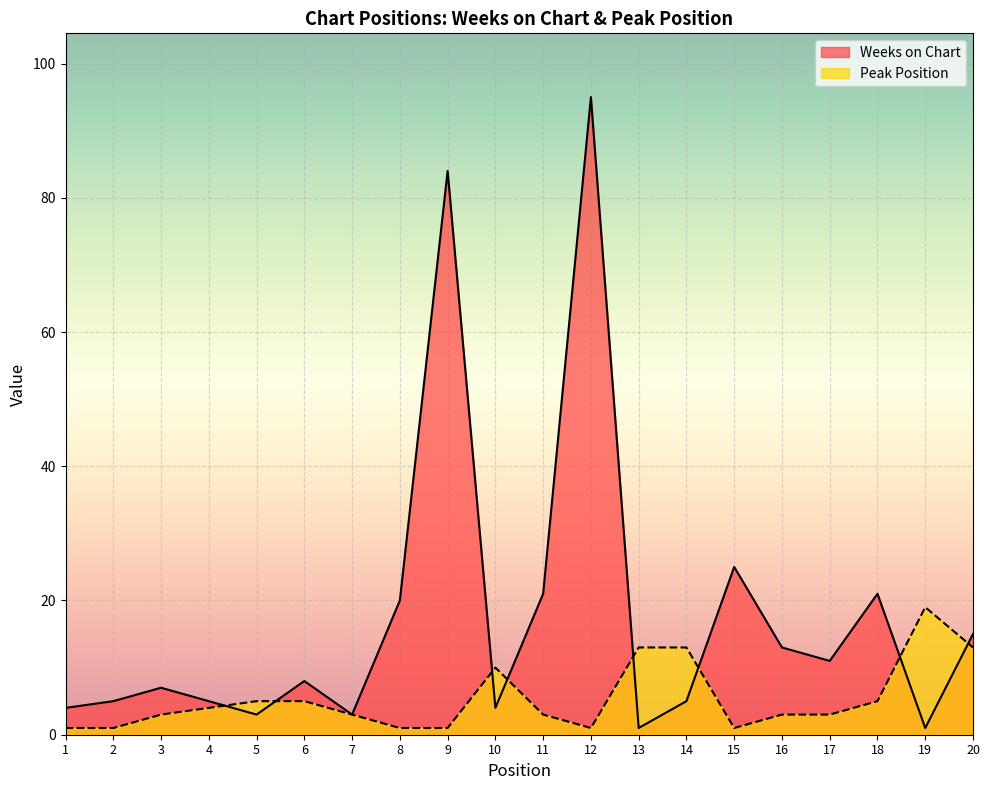

Which series has the largest range (max minus min)?

Weeks on Chart